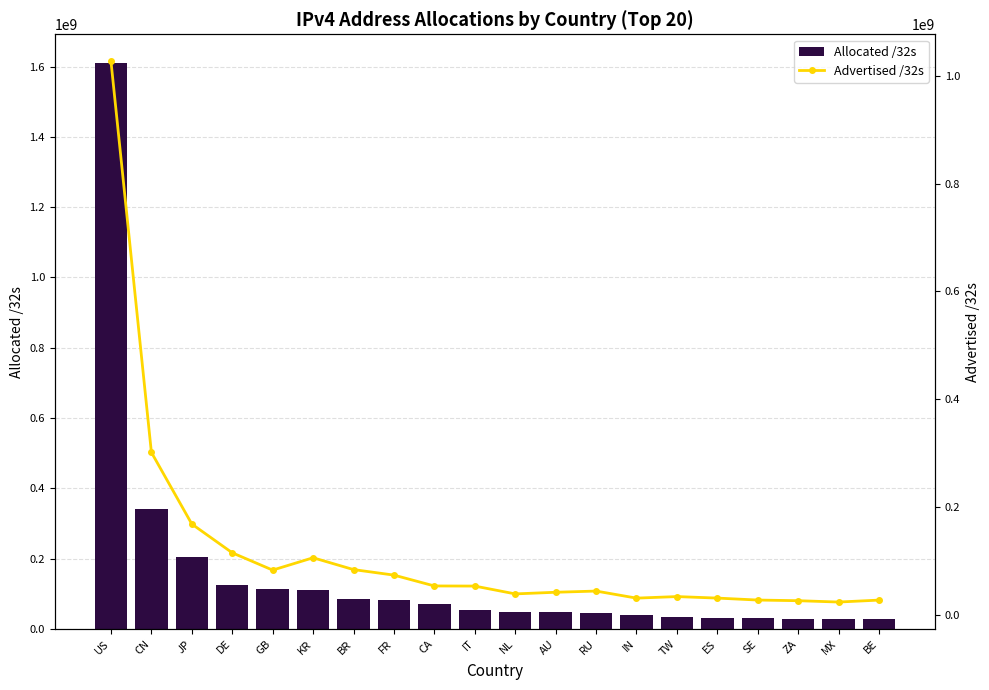

How many series are shown in this chart?

2